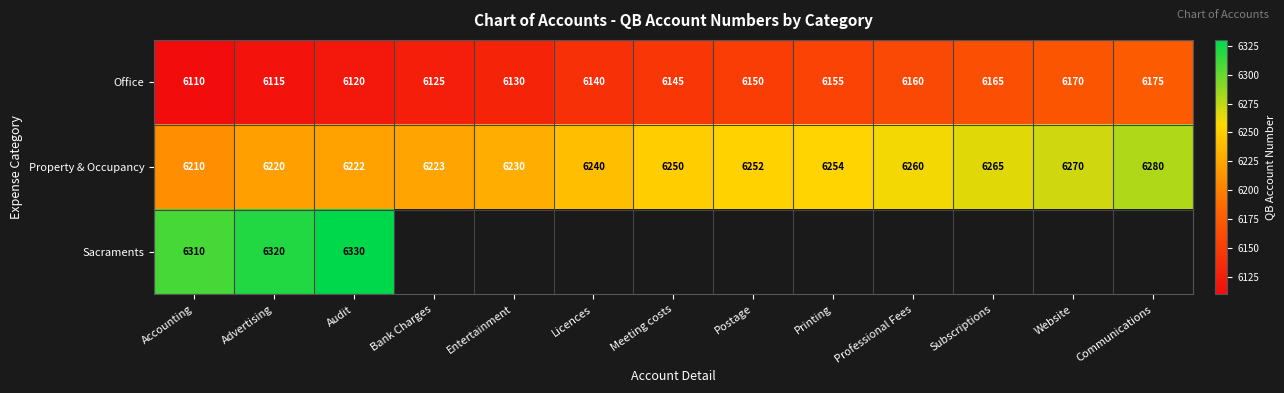

At which label does Property & Occupancy reach its minimum?

Accounting